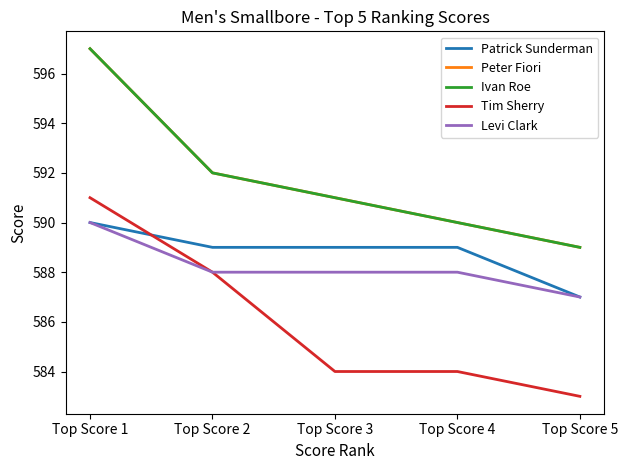

Is this an area chart (filled region under the line)?

No